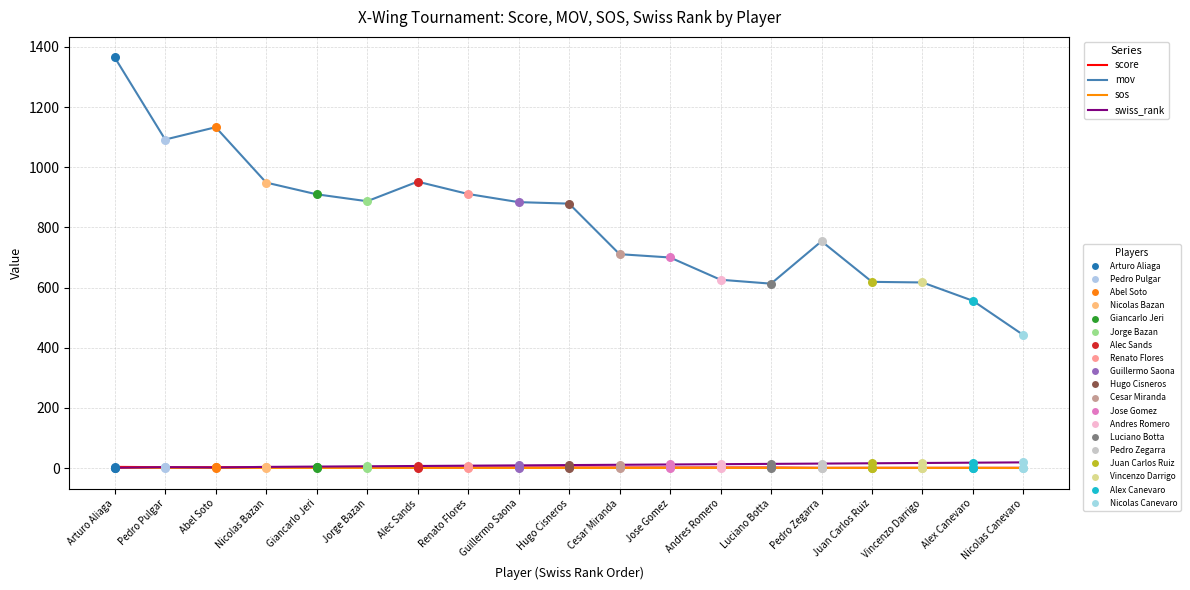

At which category is the sum across all series the highest?

Arturo Aliaga